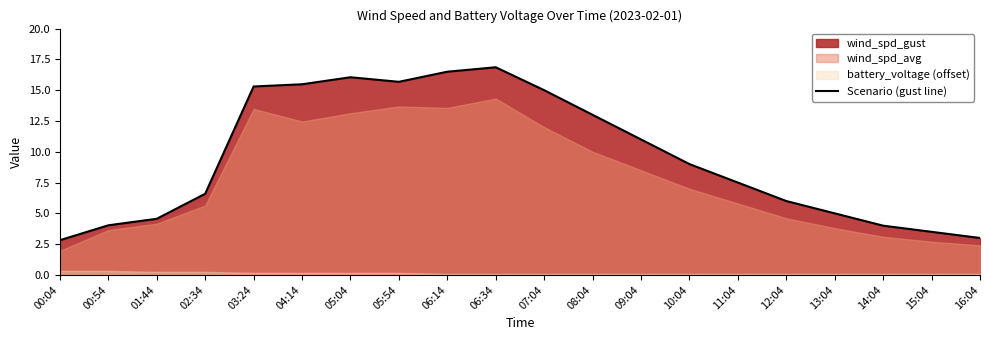

What is the average value?

9.5